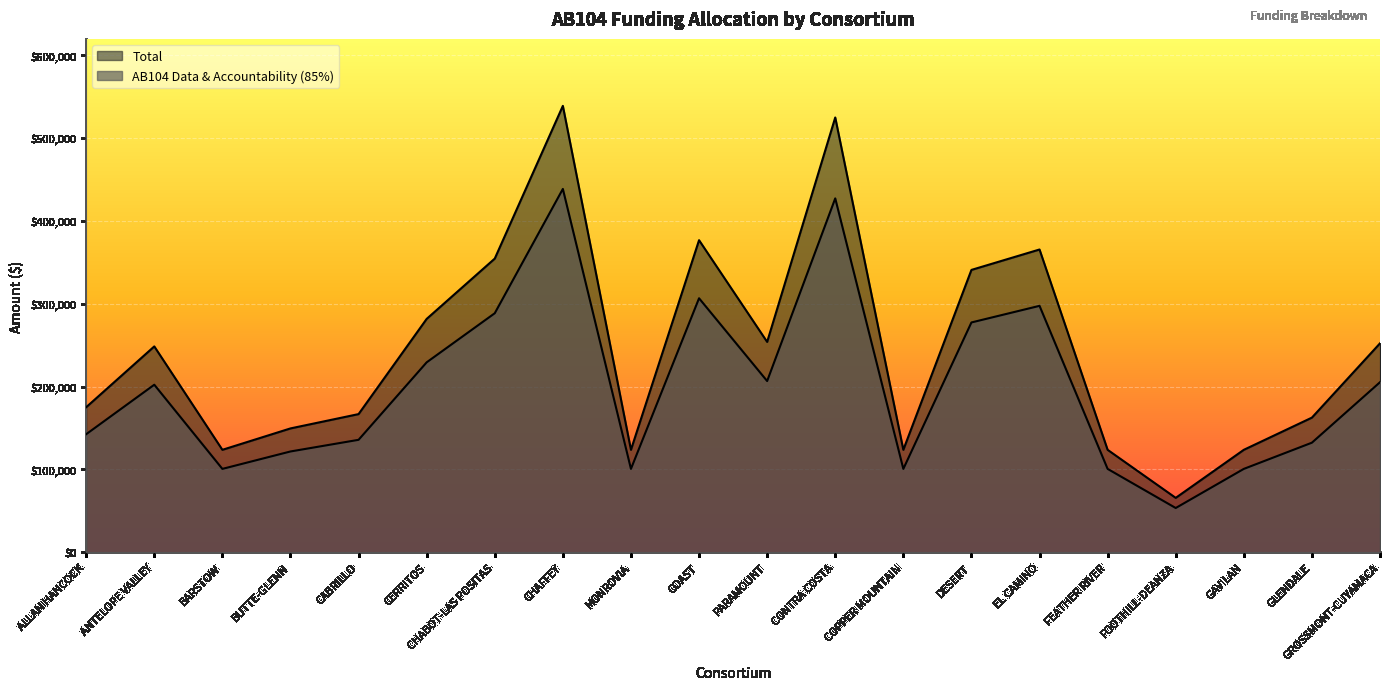

Reading left to right, what are all the values shown in this chart?

AB104 Data & Accountability (85%): 142544	202248	100695	121709	135771	229262	288501	438482	100695	306570	206675	427067	100695	277379	297422	100695	53493	100695	132310	205280
Total: 175125	248476	123711	149528	166804	281665	354444	538706	123711	376642	253915	524682	123711	340780	365404	123711	65721	123711	162552	252201